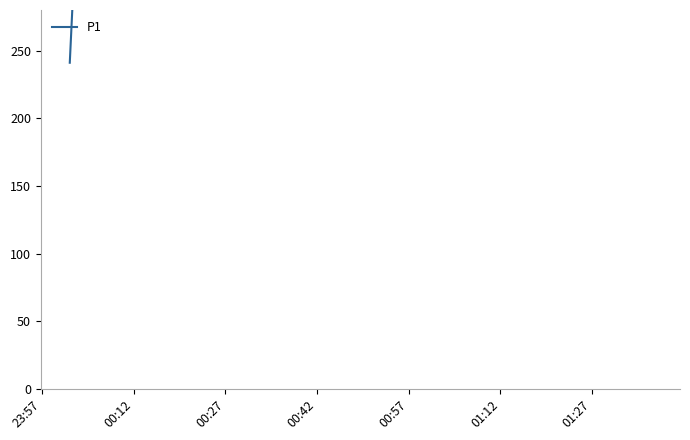

What is the difference between the maximum and minimum values?

8982.7